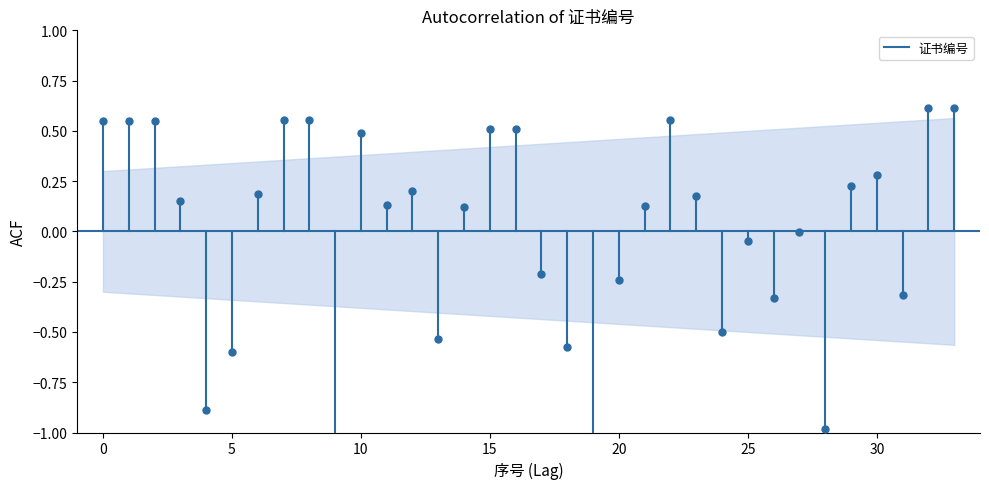

Is it true that the value at 0 is 0.4?

False